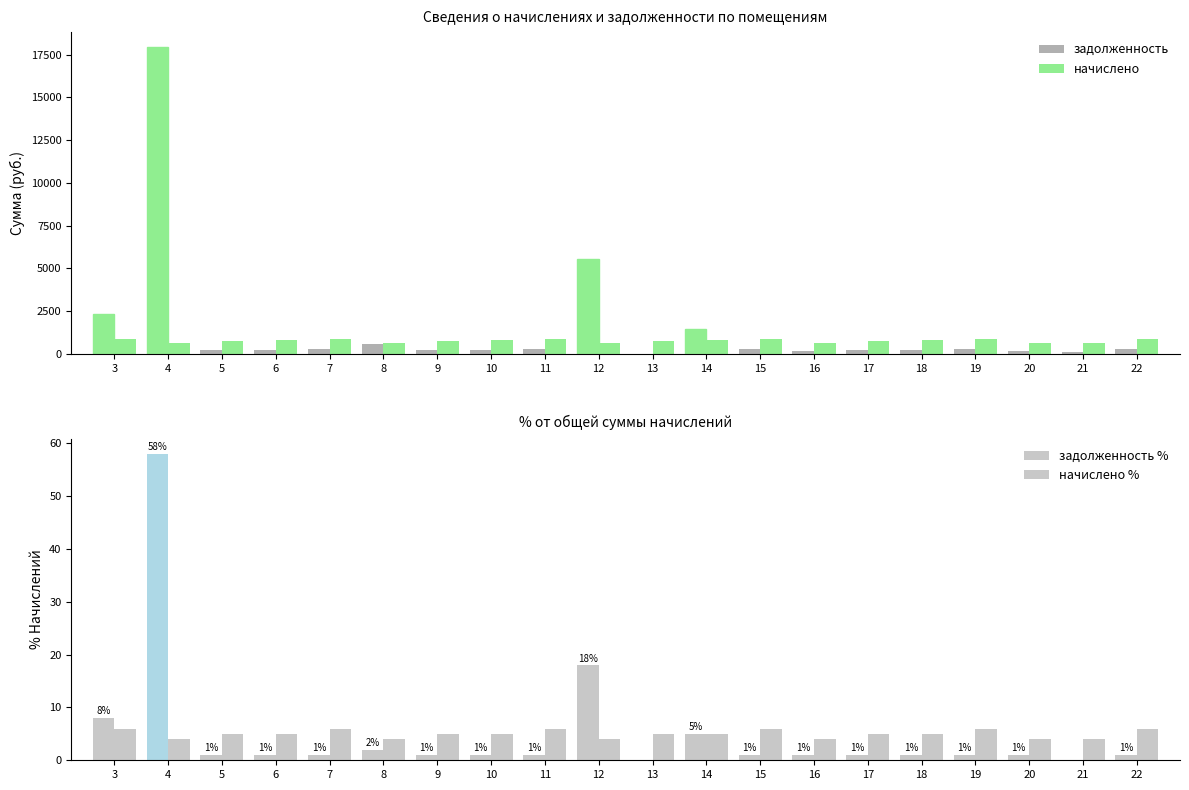

Reading left to right, transcribe all the data shown in this chart.

задолженность: 3=2351.9	4=17929.6	5=224.5	6=239.1	7=266.8	8=565.7	9=224.5	10=237.9	11=268.2	12=5557.0	13=0.0	14=1435.0	15=266.8	16=188.2	17=222.3	18=239.3	19=269.0	20=186.0	21=117.9	22=257.1
начислено: 3=885.9	4=613.5	5=743.5	6=782.8	7=883.4	8=616.0	9=743.5	10=787.7	11=888.4	12=620.9	13=748.5	14=782.8	15=883.4	16=623.3	17=733.7	18=792.6	19=890.8	20=616.0	21=618.4	22=851.5
задолженность %: 3=8.0	4=58.0	5=1.0	6=1.0	7=1.0	8=2.0	9=1.0	10=1.0	11=1.0	12=18.0	13=0.0	14=5.0	15=1.0	16=1.0	17=1.0	18=1.0	19=1.0	20=1.0	21=0.0	22=1.0
начислено %: 3=6.0	4=4.0	5=5.0	6=5.0	7=6.0	8=4.0	9=5.0	10=5.0	11=6.0	12=4.0	13=5.0	14=5.0	15=6.0	16=4.0	17=5.0	18=5.0	19=6.0	20=4.0	21=4.0	22=6.0